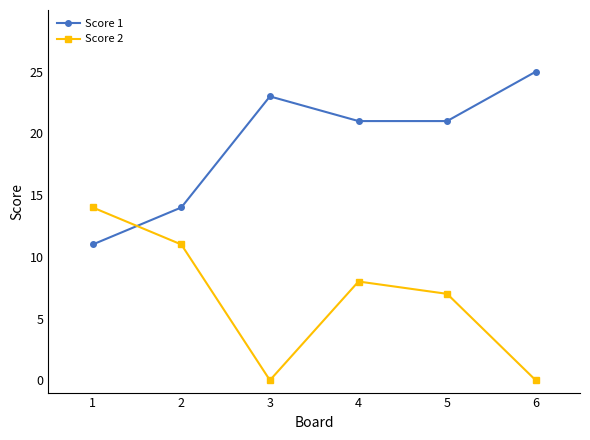

At how many categories does at least one series exceed 3?

6